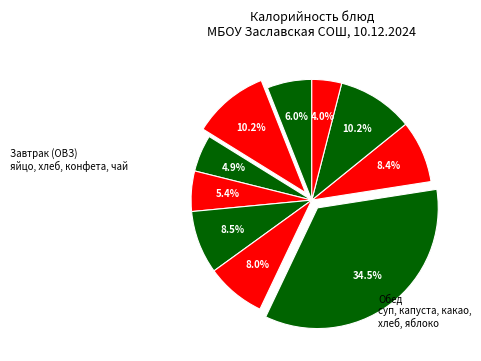

Count the number of slices in the pie.

10